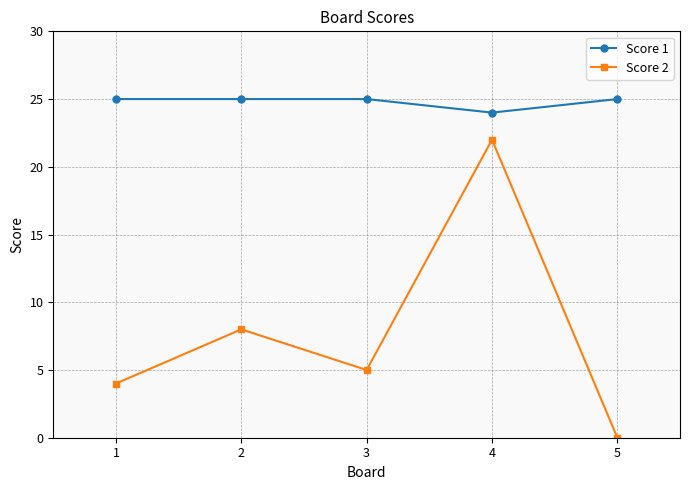

What are all the series names shown in the legend?

Score 1, Score 2